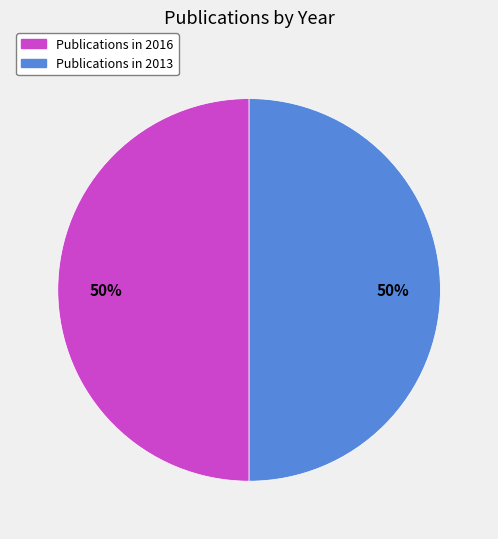

To the nearest percent, what is the average slice percentage?

50%